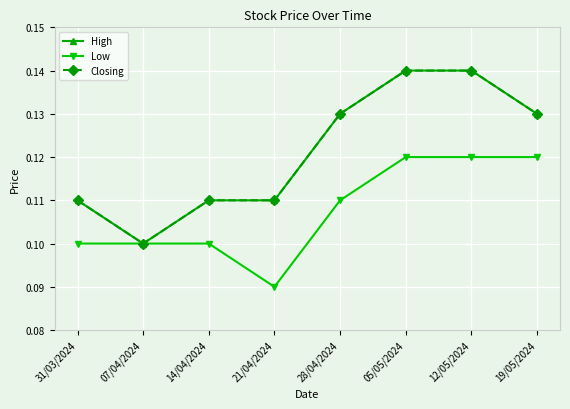

Does the chart have visible grid lines?

Yes